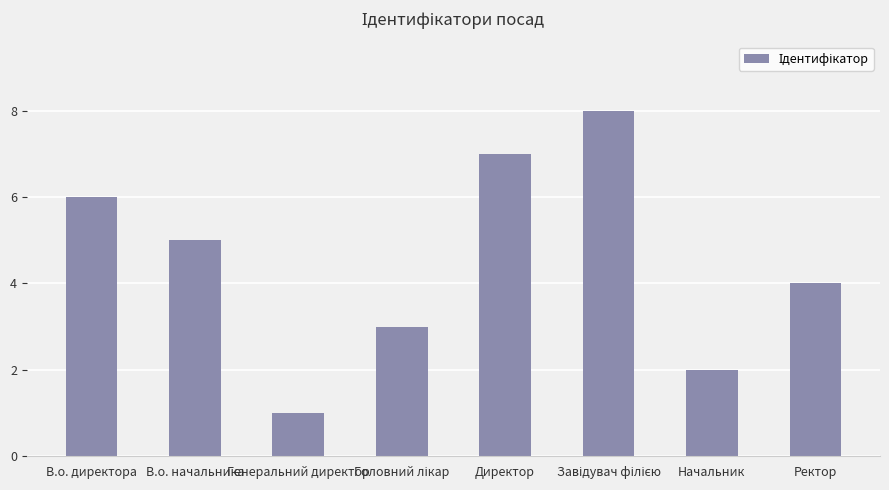

How many bars are there in total?

8